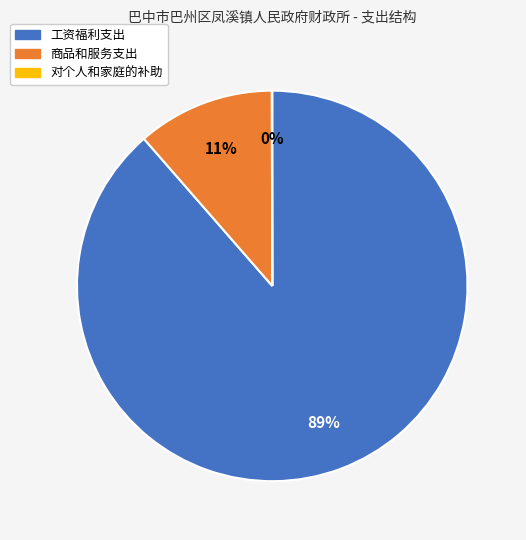

Which slice is the largest?

工资福利支出